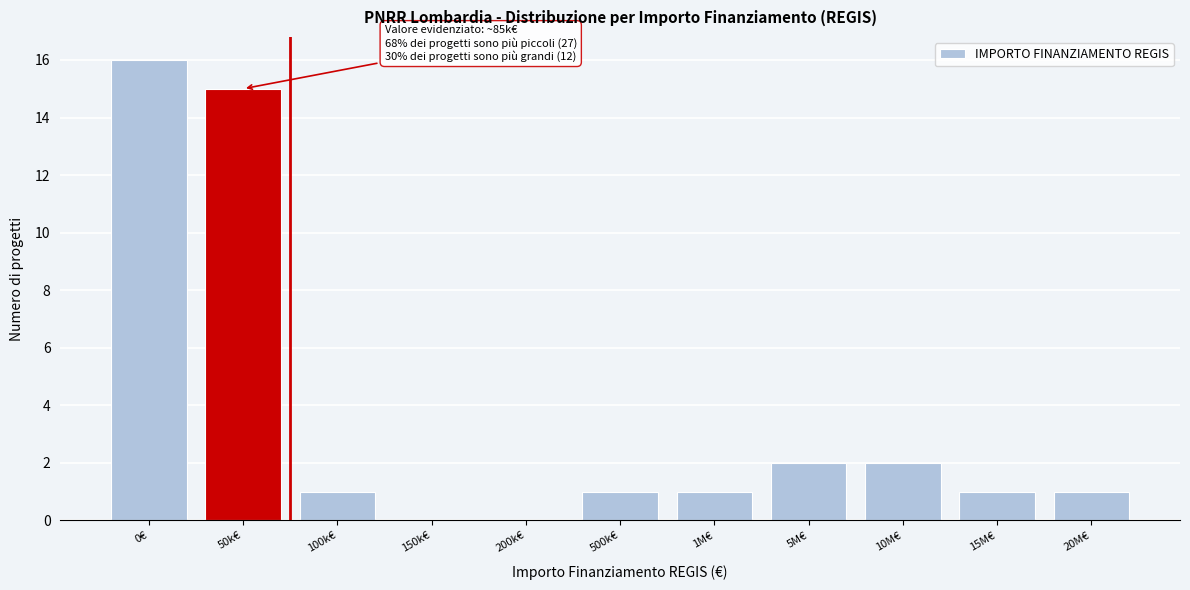

Reading left to right, list all the values displayed in this chart.

0€=16	50k€=15	100k€=1	150k€=0	200k€=0	500k€=1	1M€=1	5M€=2	10M€=2	15M€=1	20M€=1